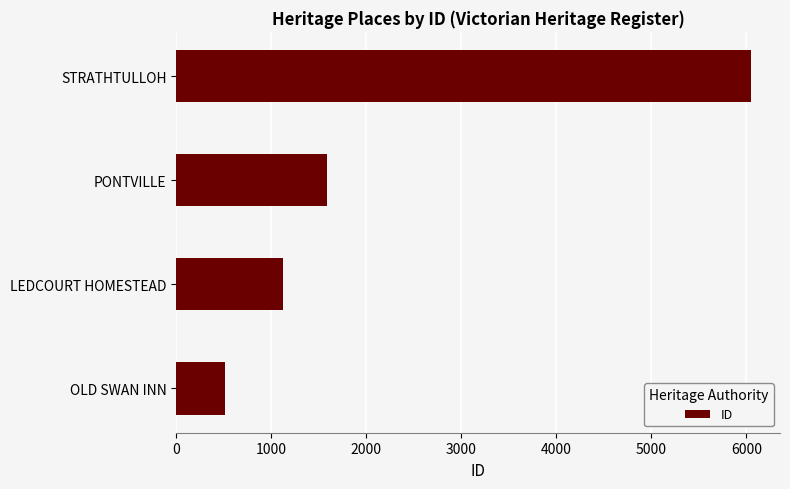

Between OLD SWAN INN and PONTVILLE, which is larger?

PONTVILLE